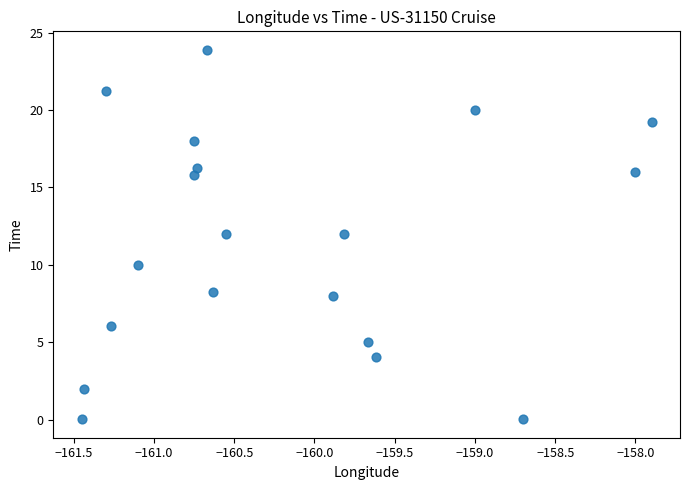

What is the range of X values (max minus min)?

3.5